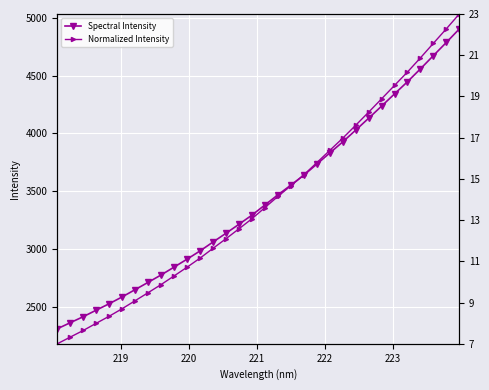

What is the maximum value for Spectral Intensity?

4901.5